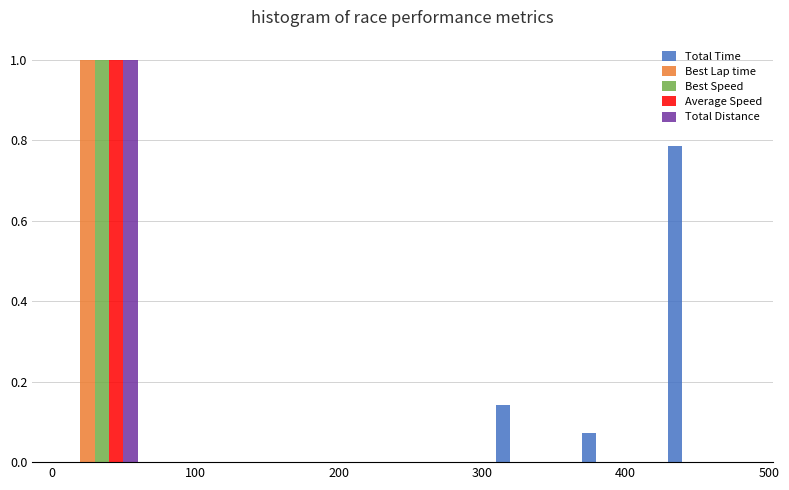

Reading left to right, transcribe this chart: for each range on the x-axis, give the height of each series' bar. Neither the bar edges nor the heights are printed on the chart, so give them approximately, as read against the axes.

0 to 60: Total Time=0	Best Lap time=1.00	Best Speed=1.00	Average Speed=1.00	Total Distance=1.00
60 to 120: Total Time=0	Best Lap time=0	Best Speed=0	Average Speed=0	Total Distance=0
120 to 180: Total Time=0	Best Lap time=0	Best Speed=0	Average Speed=0	Total Distance=0
180 to 240: Total Time=0	Best Lap time=0	Best Speed=0	Average Speed=0	Total Distance=0
240 to 300: Total Time=0	Best Lap time=0	Best Speed=0	Average Speed=0	Total Distance=0
300 to 360: Total Time=0.14	Best Lap time=0	Best Speed=0	Average Speed=0	Total Distance=0
360 to 420: Total Time=0.08	Best Lap time=0	Best Speed=0	Average Speed=0	Total Distance=0
420 to 480: Total Time=0.78	Best Lap time=0	Best Speed=0	Average Speed=0	Total Distance=0